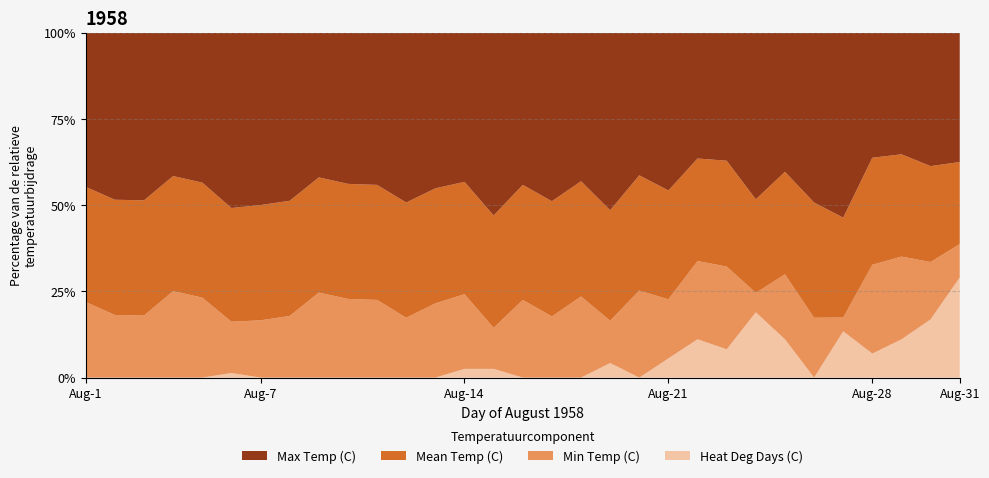

Reading right to left, what are all the values shown in this chart?

Max Temp (C): 12.8	15.6	15.6	17.2	22.8	26.7	17.8	18.9	17.2	16.1	22.2	22.8	25.6	30.6	30.6	30.6	27.2	22.2	25.6	26.7	30.6	30.0	32.2	33.3	28.3	26.7	26.1	26.7	30.0	26.7	30.6
Mean Temp (C): 8.1	11.2	13.1	14.7	12.3	18.1	13.1	10.6	14.2	13.1	15.3	18.4	15.9	23.7	20.9	23.1	16.7	16.7	18.9	18.1	23.1	22.8	25.6	22.8	18.9	17.3	20.0	21.4	20.6	18.4	22.8
Min Temp (C): 3.3	6.7	10.6	12.2	1.7	9.4	8.3	2.2	11.1	10.0	8.3	13.9	6.1	16.7	11.1	15.6	6.1	11.1	12.2	9.4	15.6	15.6	18.9	12.2	9.4	7.8	13.9	16.1	11.1	10.0	15.0
Heat Deg Days (C): 9.9	6.8	4.9	3.3	5.7	0.0	4.9	7.4	3.8	4.9	2.7	0.0	2.1	0.0	0.0	0.0	1.3	1.3	0.0	0.0	0.0	0.0	0.0	0.0	0.0	0.7	0.0	0.0	0.0	0.0	0.0